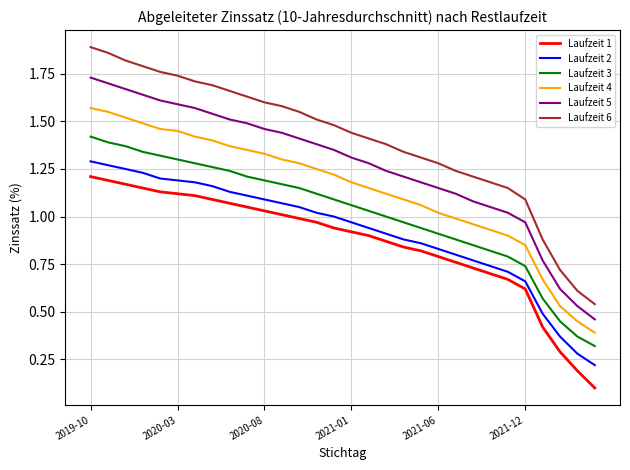

Which series has the widest spread of values?

Laufzeit 6